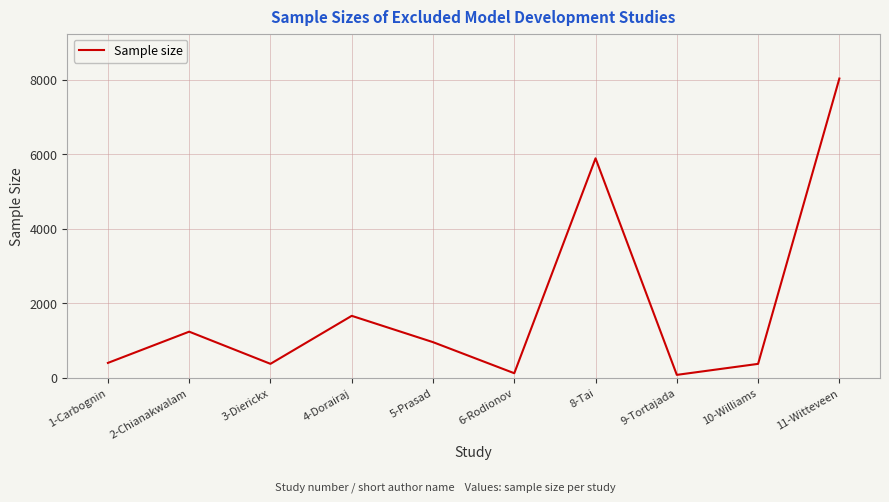

Which has a higher value, 1-Carbognin or 2-Chianakwalam?

2-Chianakwalam